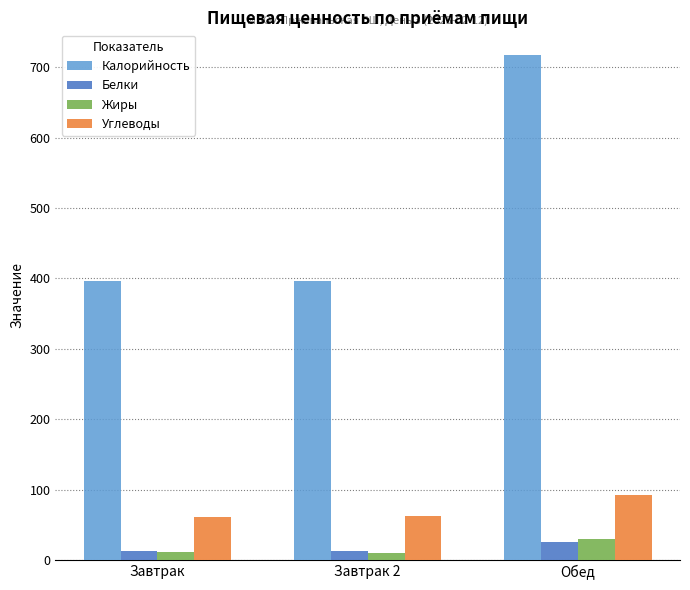

What is the greatest value displayed?

717.4